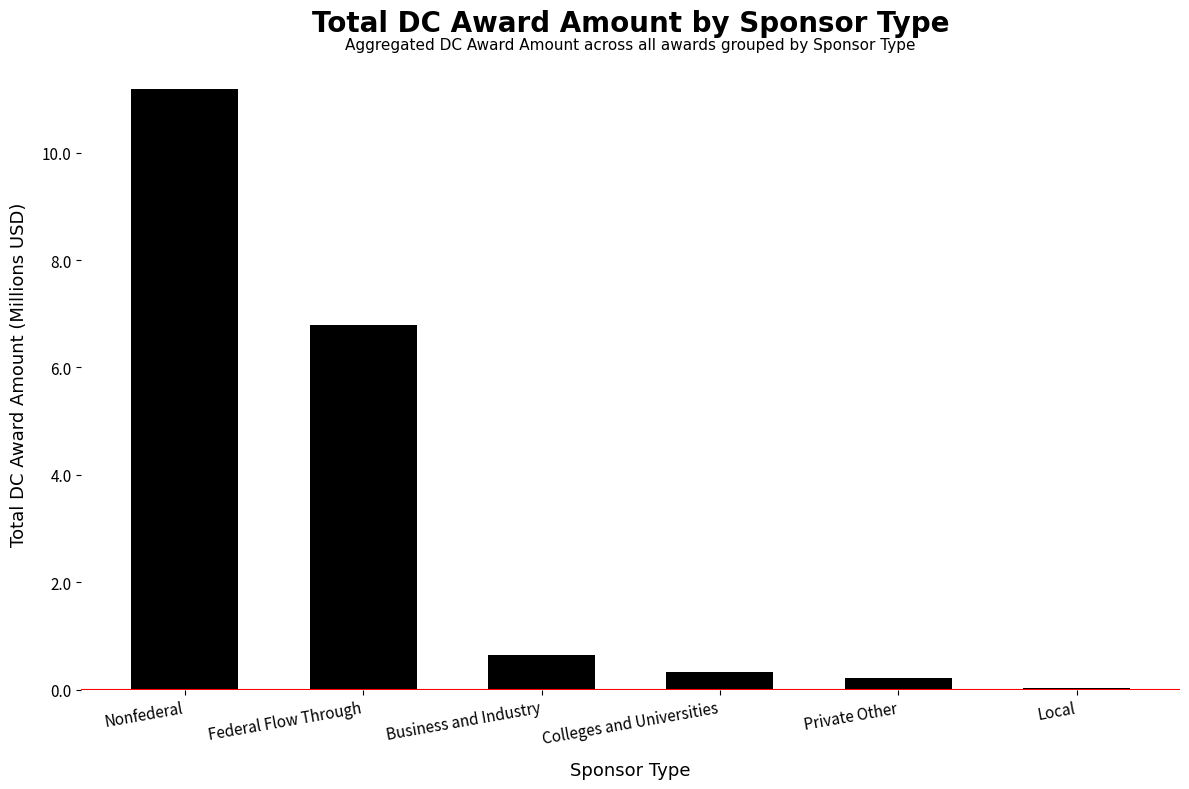

What is the value of the 1st bar from the left?

11.2